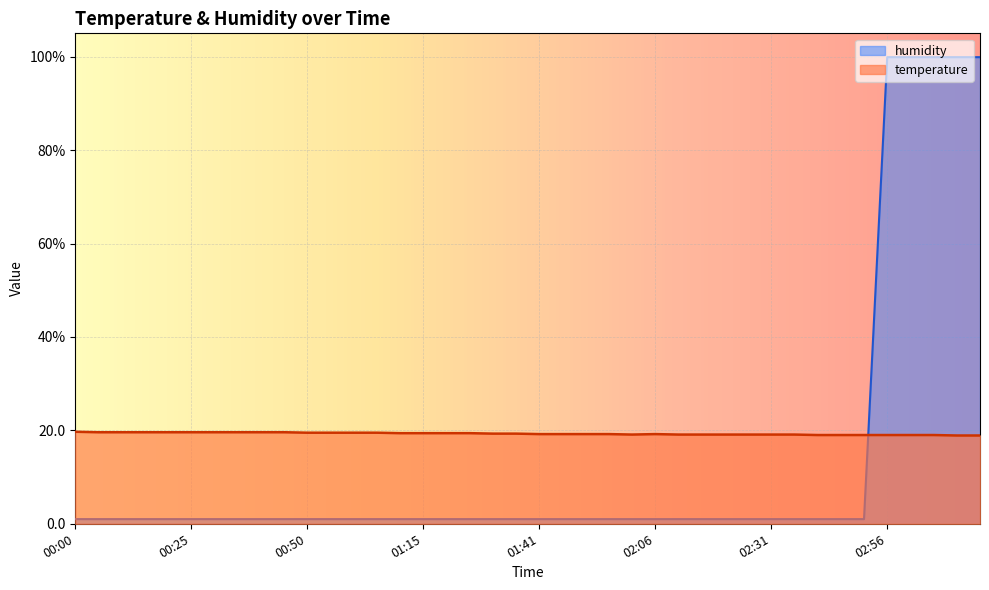

What are all the series names shown in the legend?

humidity, temperature